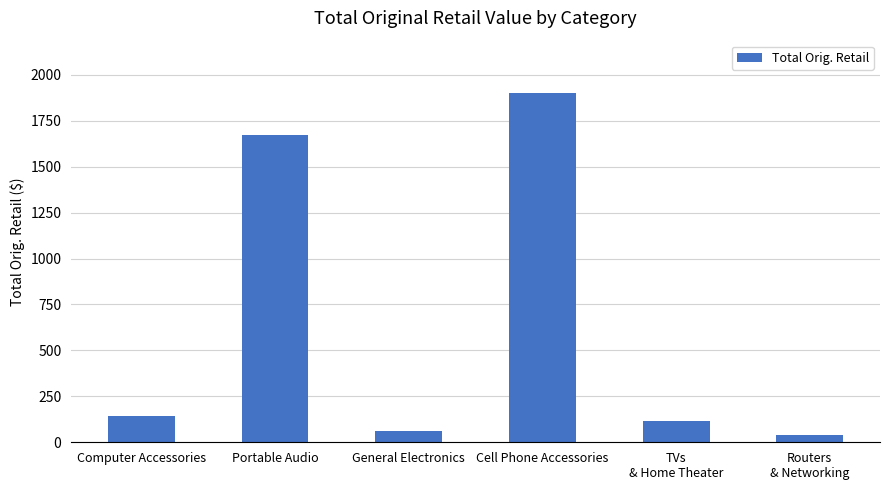

The value at General Electronics is 63.0. True or false?

True